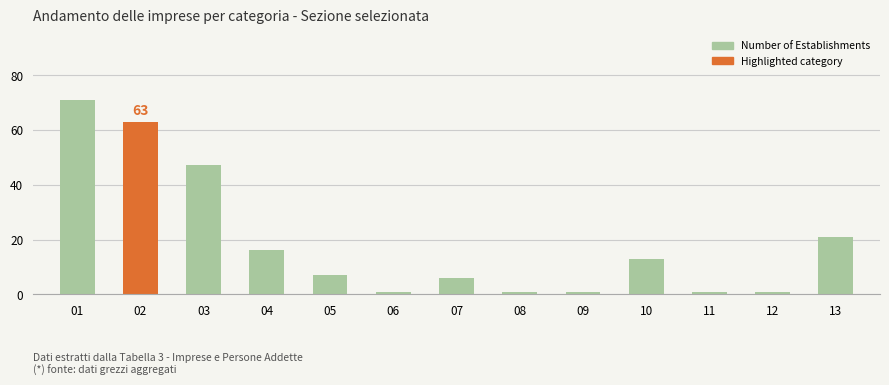

Reading left to right, extract all data points from this chart.

71	63	47	16	7	1	6	1	1	13	1	1	21